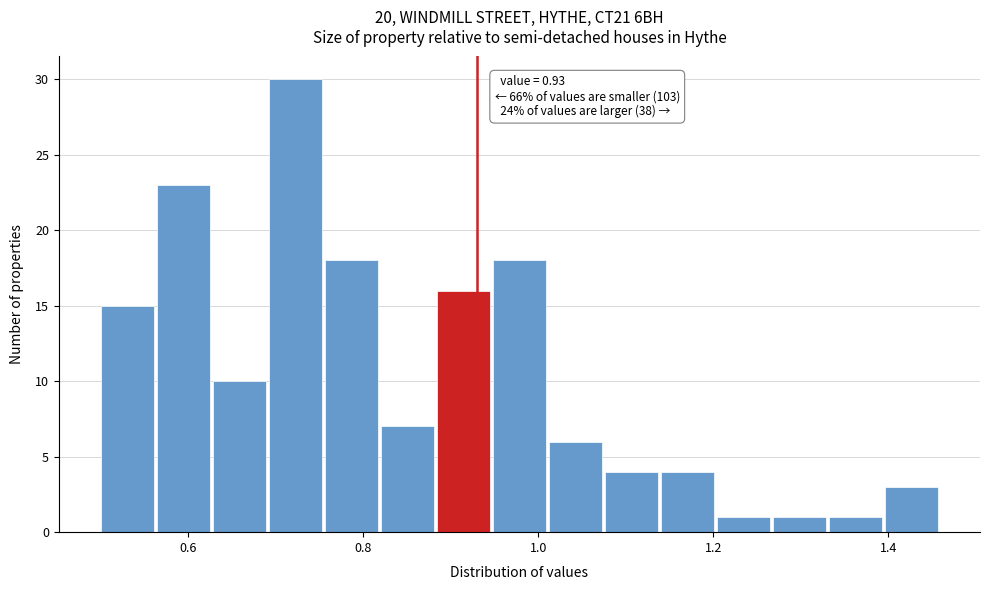

Read against the x-axis, roughly where is the centre of the tallest bar?

0.72